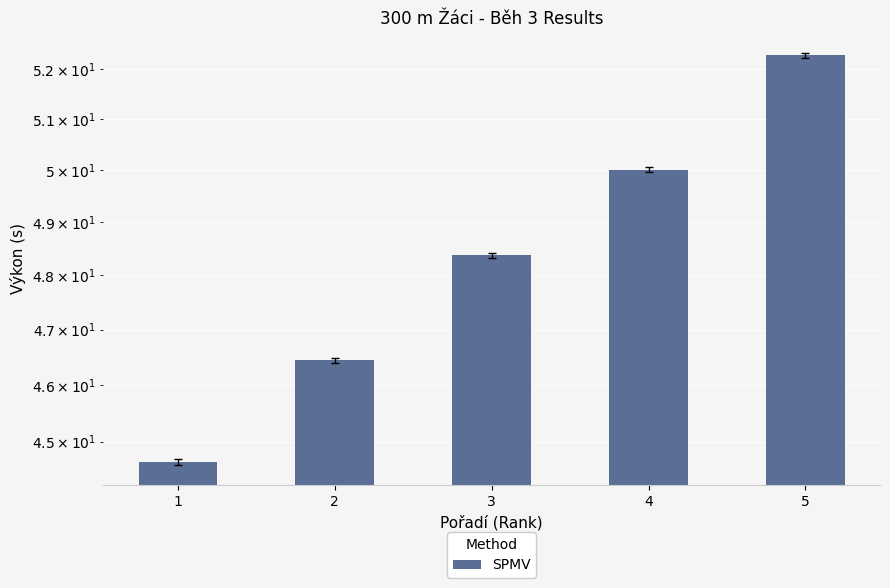

What is the approximate value at 2?

46.4